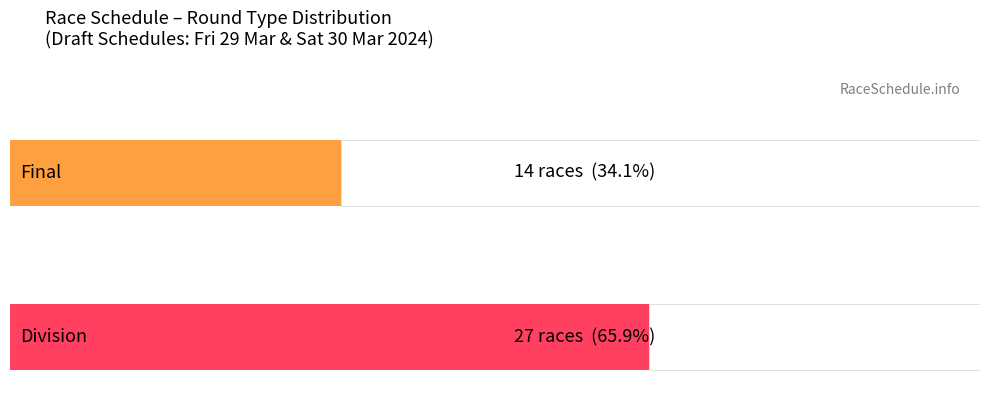

Reading left to right, transcribe all the data shown in this chart.

final=14	division=27